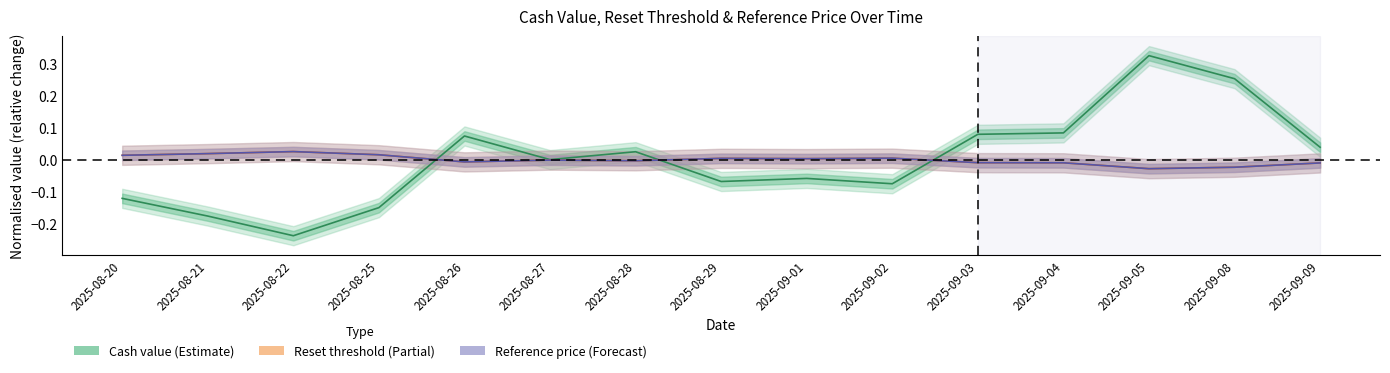

Which series has the largest total across all categories?

Reset threshold